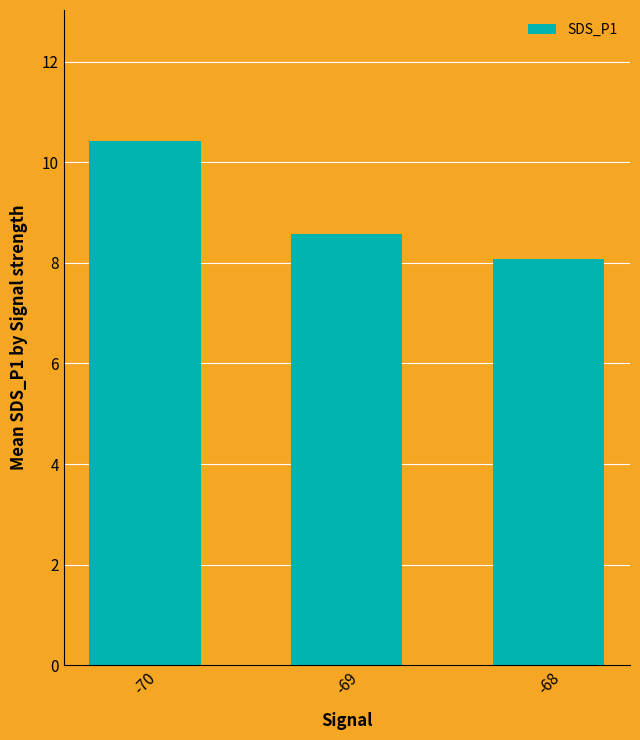

Read the value at -69.

8.6